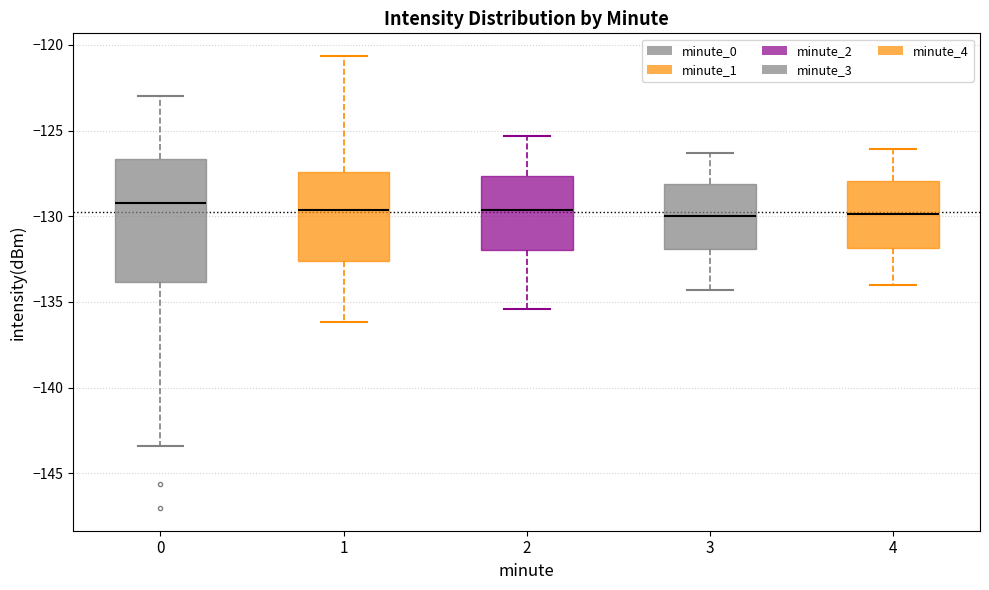

Reading left to right, transcribe this box plot: for each box, give where its median line is, the range the box spans, and where its two whiskers end, as read against the y-axis. The values are not printed on the chart, so give them approximately, as read against the axis.

0: median -129.0, box -134.0 to -126.5, whiskers -143.5 to -123.0
1: median -129.5, box -132.5 to -127.5, whiskers -136.0 to -120.5
2: median -129.5, box -132.0 to -127.5, whiskers -135.5 to -125.5
3: median -130.0, box -132.0 to -128.0, whiskers -134.5 to -126.5
4: median -130.0, box -132.0 to -128.0, whiskers -134.0 to -126.0